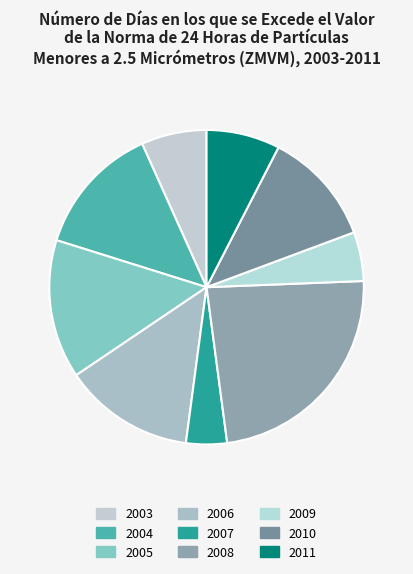

To the nearest percent, what is the difference between the largest and smallest slice percentages?

19%